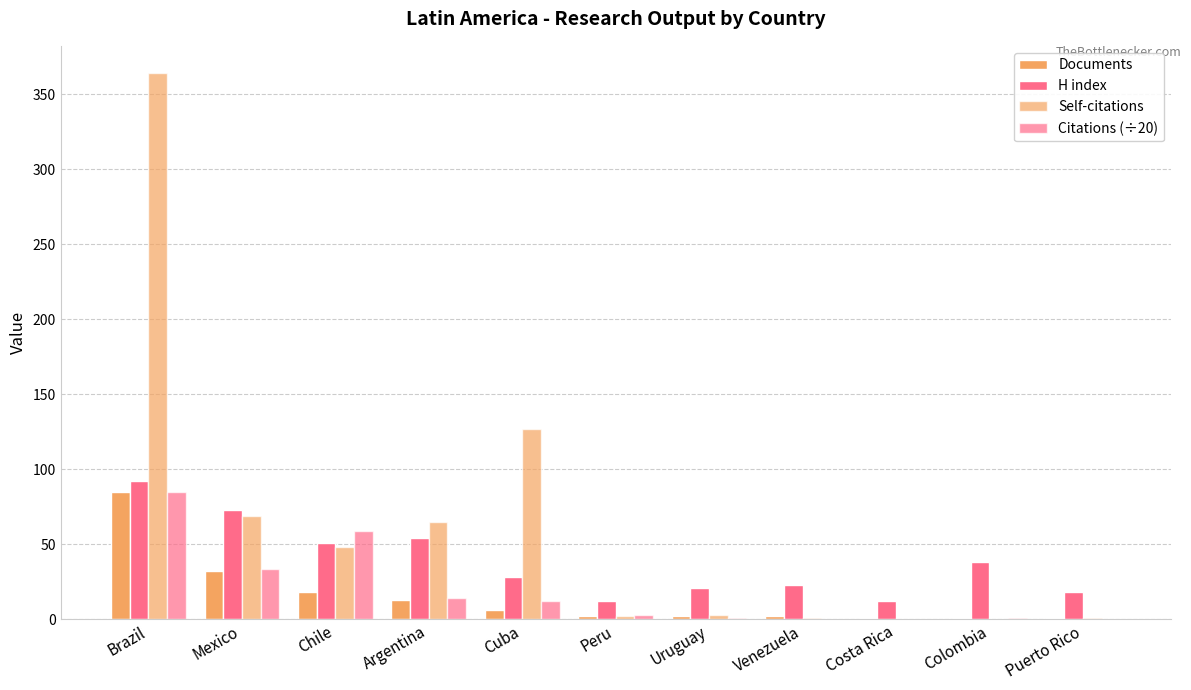

Which series changed the most between Venezuela and Colombia?

H index